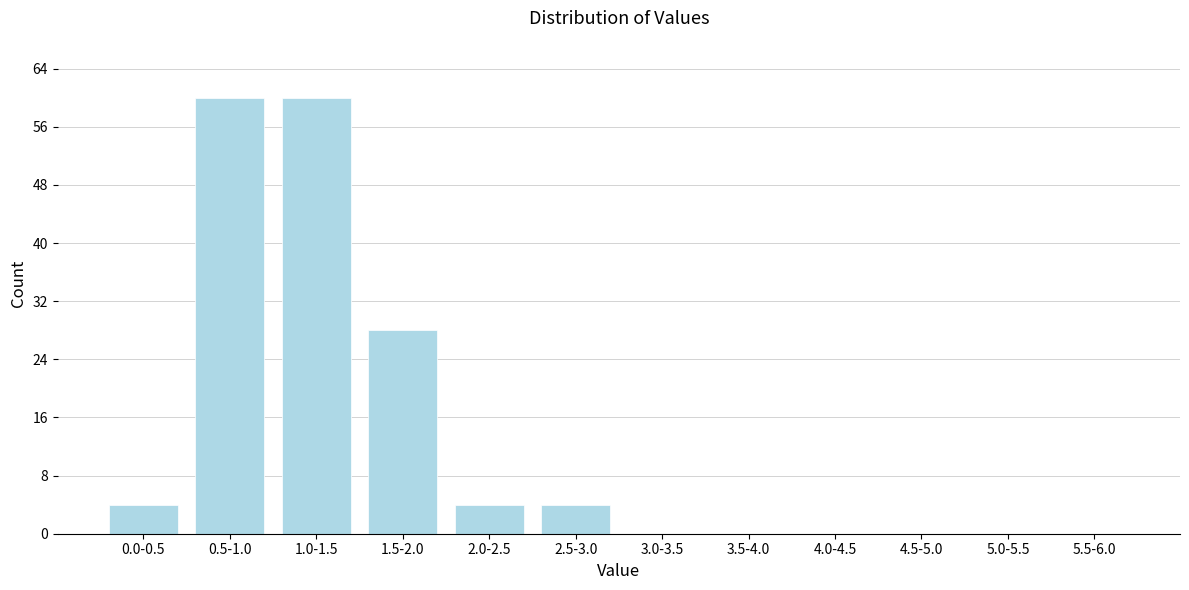

Reading left to right, list all the values displayed in this chart.

0.0-0.5=4	0.5-1.0=60	1.0-1.5=60	1.5-2.0=28	2.0-2.5=4	2.5-3.0=4	3.0-3.5=0	3.5-4.0=0	4.0-4.5=0	4.5-5.0=0	5.0-5.5=0	5.5-6.0=0